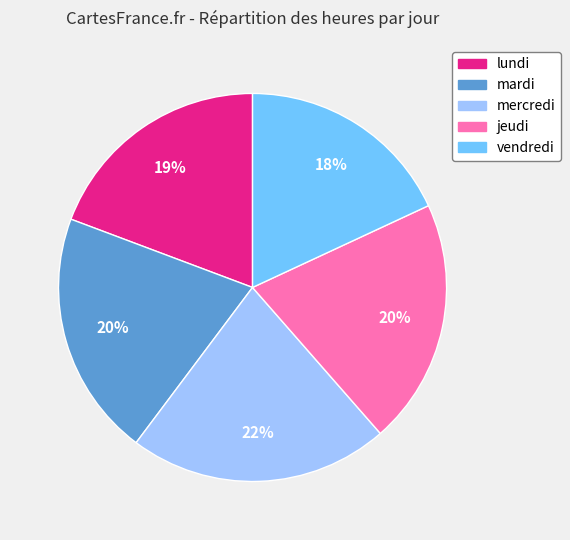

To the nearest percent, what is the difference between the largest and smallest slice percentages?

4%